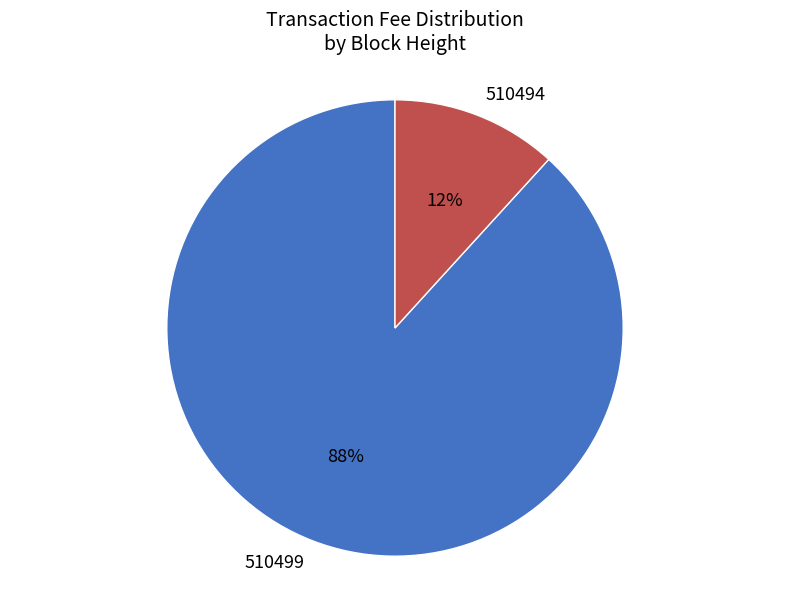

Which slice is the smallest?

510494